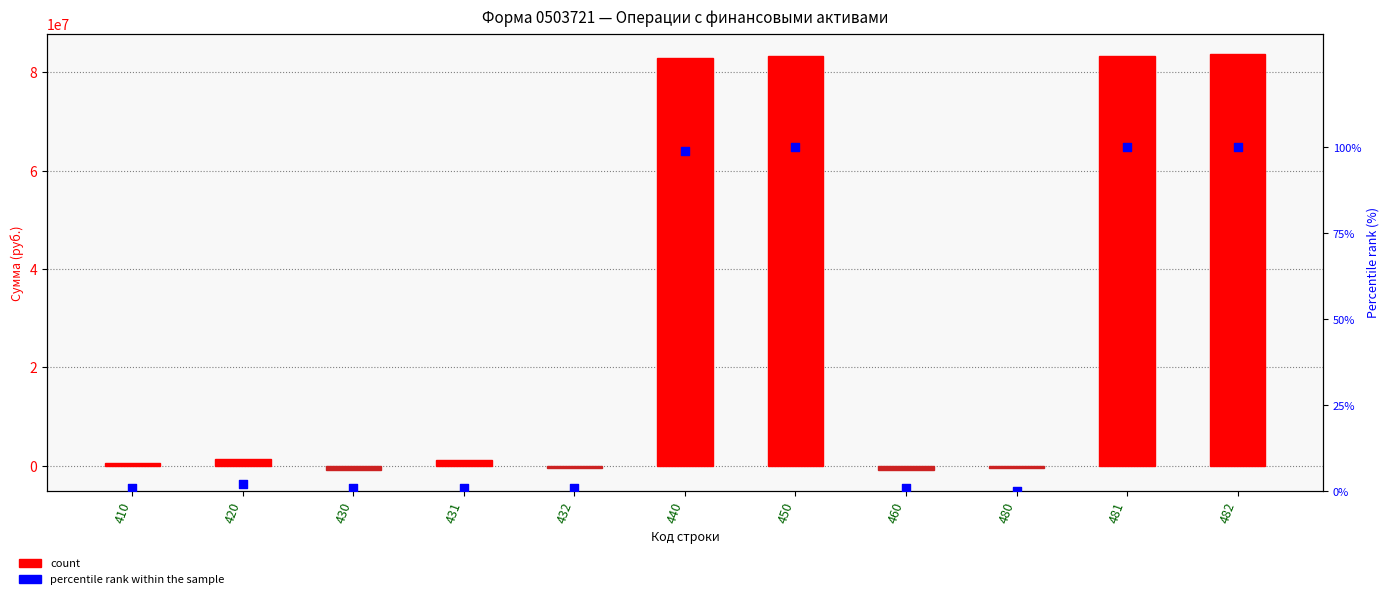

What are all the series names shown in the legend?

count, percentile rank within the sample